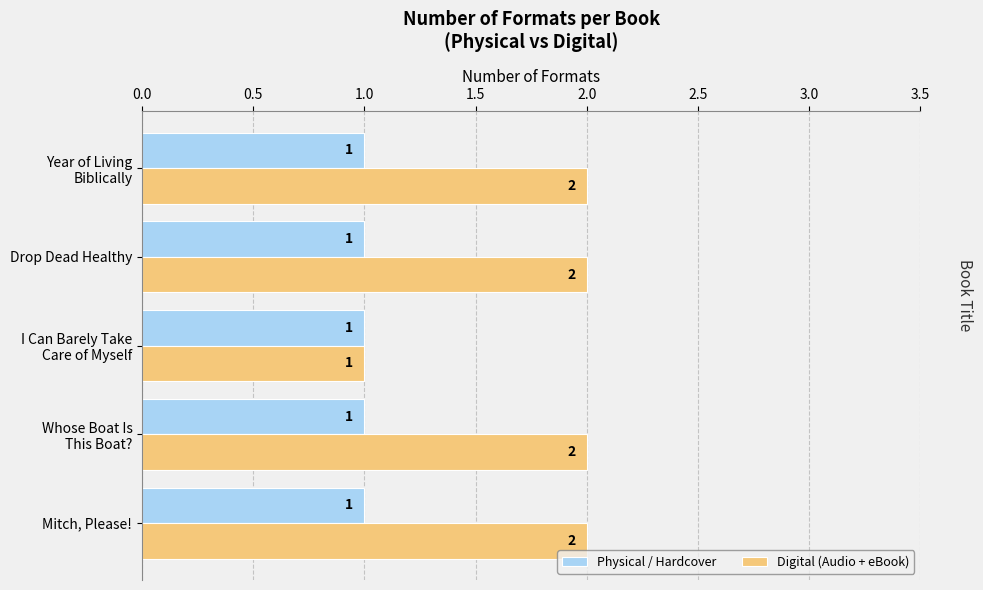

What is the difference between the second highest and minimum values in the Digital (Audio + eBook) series?

1